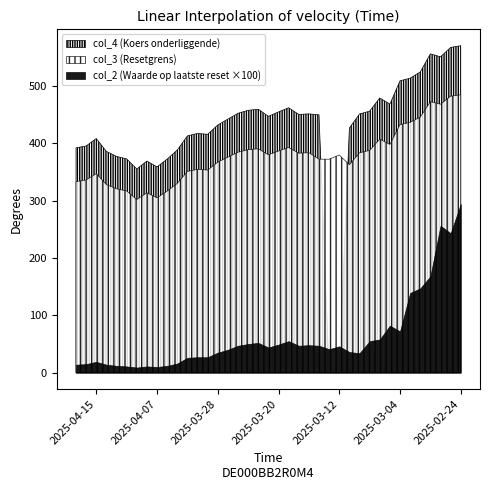

Which has a higher value, 2025-03-06 or 2025-03-12?

2025-03-06